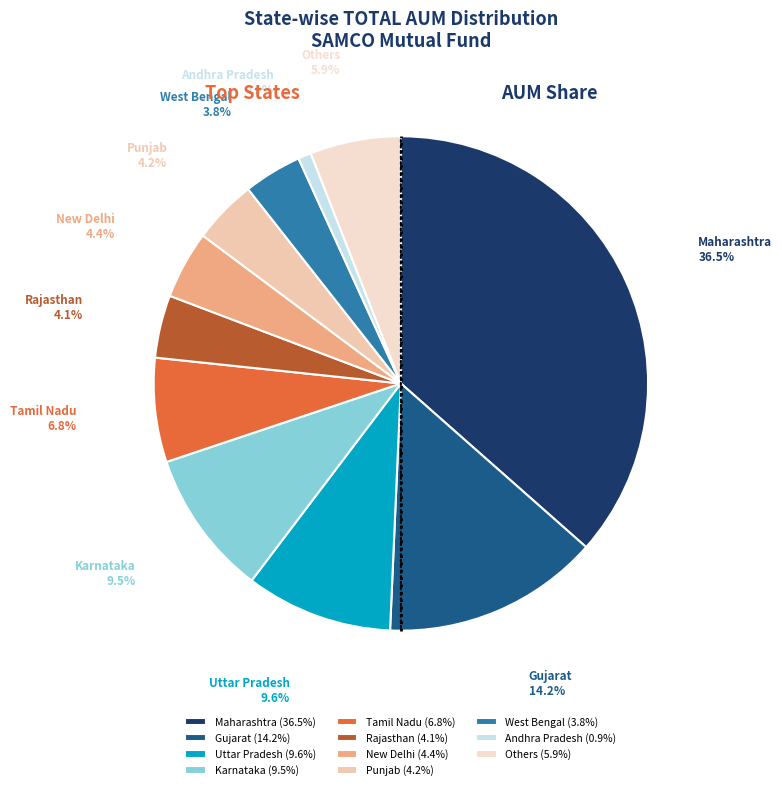

To the nearest percent, what is the difference between the Maharashtra and West Bengal slice percentages?

33%